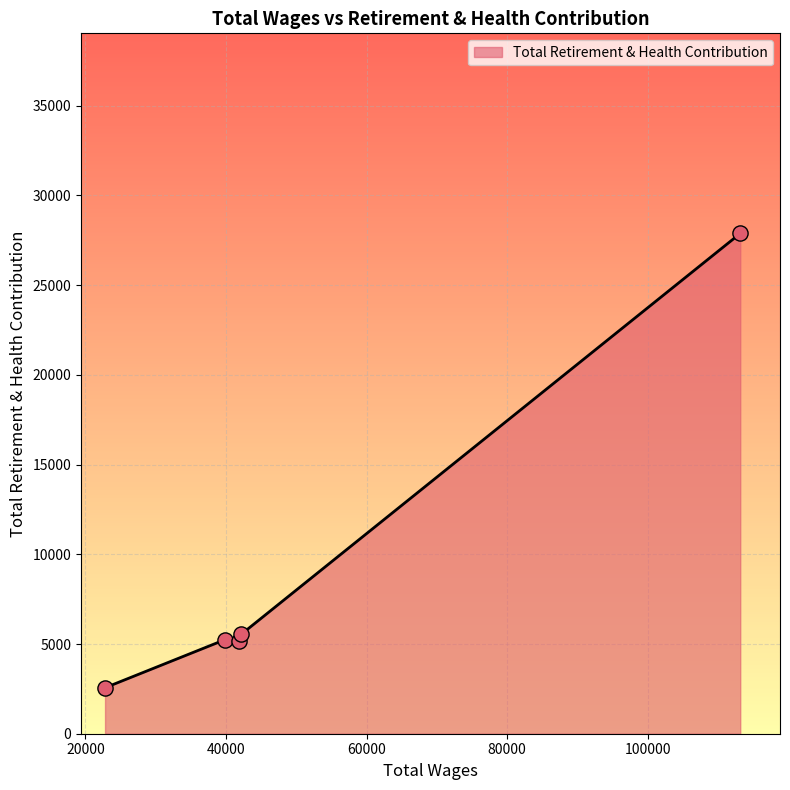

What is the sum of all values?

46434